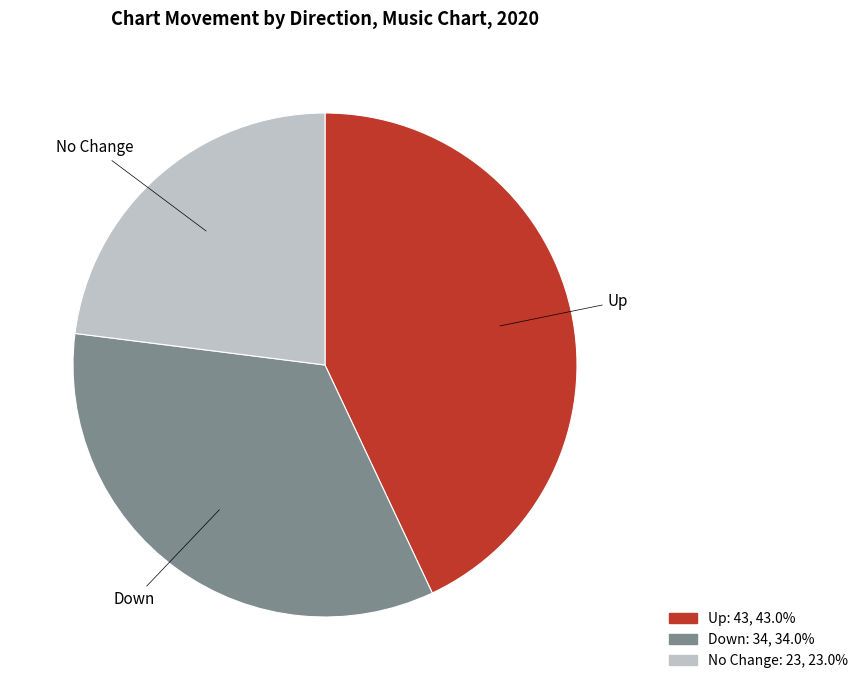

Does any single category account for the majority?

No